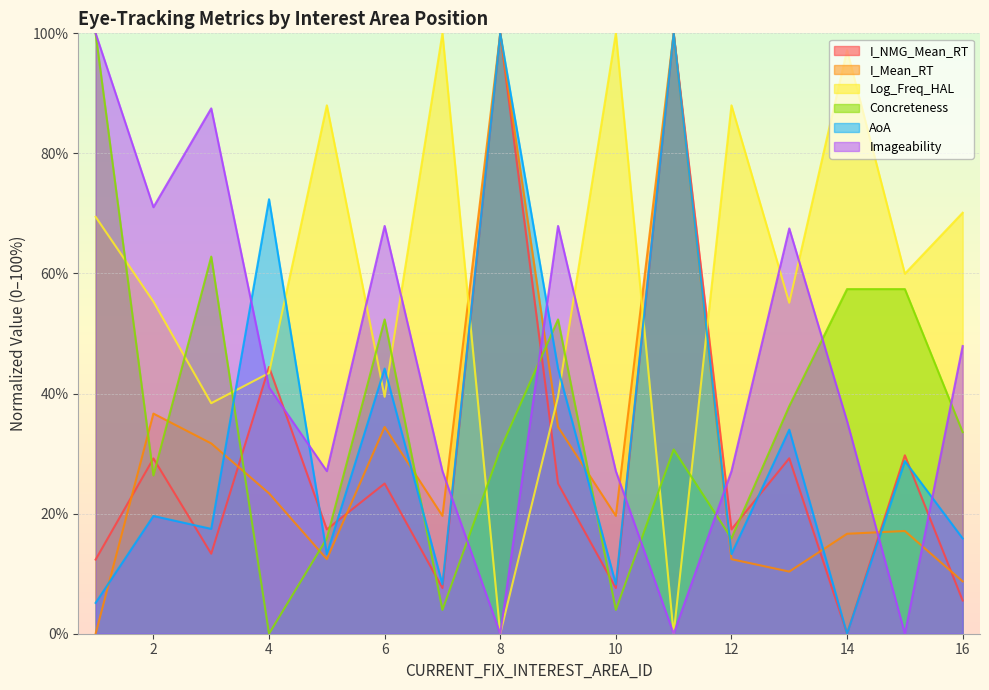

Reading left to right, extract all data points from this chart.

I_NMG_Mean_RT: 1=12.4	2=29.2	3=13.3	4=44.4	5=17.4	6=25.0	7=7.6	8=100.0	9=25.0	10=7.6	11=100.0	12=17.4	13=29.2	14=0.0	15=29.7	16=5.5
I_Mean_RT: 1=0.0	2=36.7	3=31.7	4=23.4	5=12.4	6=34.4	7=19.6	8=100.0	9=34.4	10=19.6	11=100.0	12=12.4	13=10.3	14=16.6	15=17.1	16=8.7
Log_Freq_HAL: 1=69.4	2=55.3	3=38.4	4=43.4	5=88.0	6=39.5	7=100.0	8=0.0	9=39.5	10=100.0	11=0.0	12=88.0	13=55.1	14=97.2	15=60.0	16=70.1
Concreteness: 1=100.0	2=26.4	3=62.8	4=0.0	5=15.9	6=52.3	7=4.0	8=30.7	9=52.3	10=4.0	11=30.7	12=15.9	13=37.9	14=57.4	15=57.4	16=33.6
AoA: 1=5.1	2=19.6	3=17.5	4=72.4	5=13.3	6=44.2	7=8.2	8=100.0	9=44.2	10=8.2	11=100.0	12=13.3	13=34.0	14=0.0	15=28.8	16=15.9
Imageability: 1=100.0	2=71.0	3=87.5	4=41.0	5=27.1	6=67.9	7=27.1	8=0.0	9=67.9	10=27.1	11=0.0	12=27.1	13=67.5	14=35.4	15=0.0	16=47.9